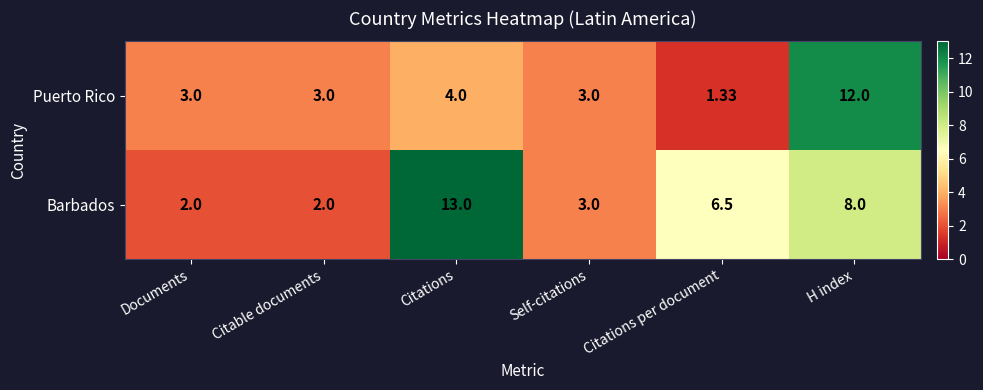

Which series has the widest spread of values?

Barbados